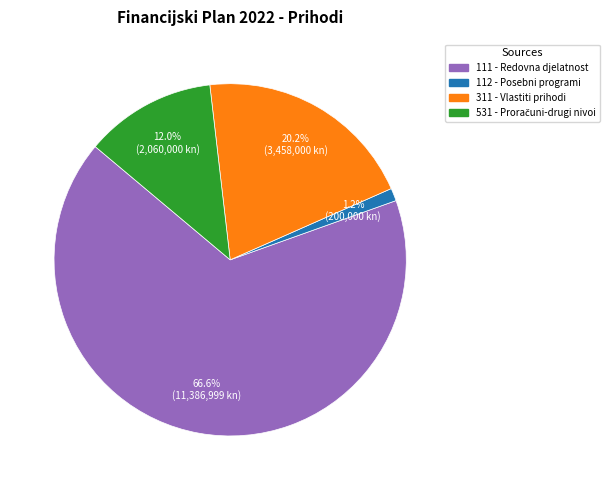

Does any single category account for the majority?

Yes